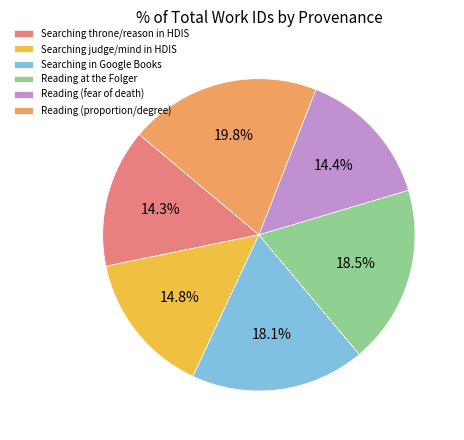

To the nearest percent, what is the average slice percentage?

17%